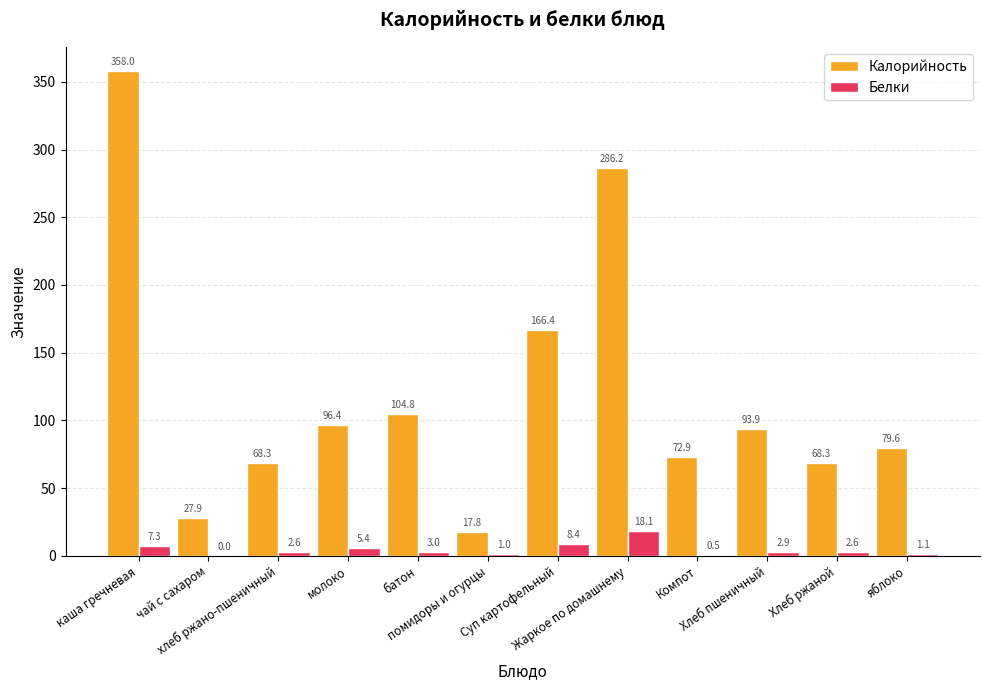

How many groups of bars are there?

12